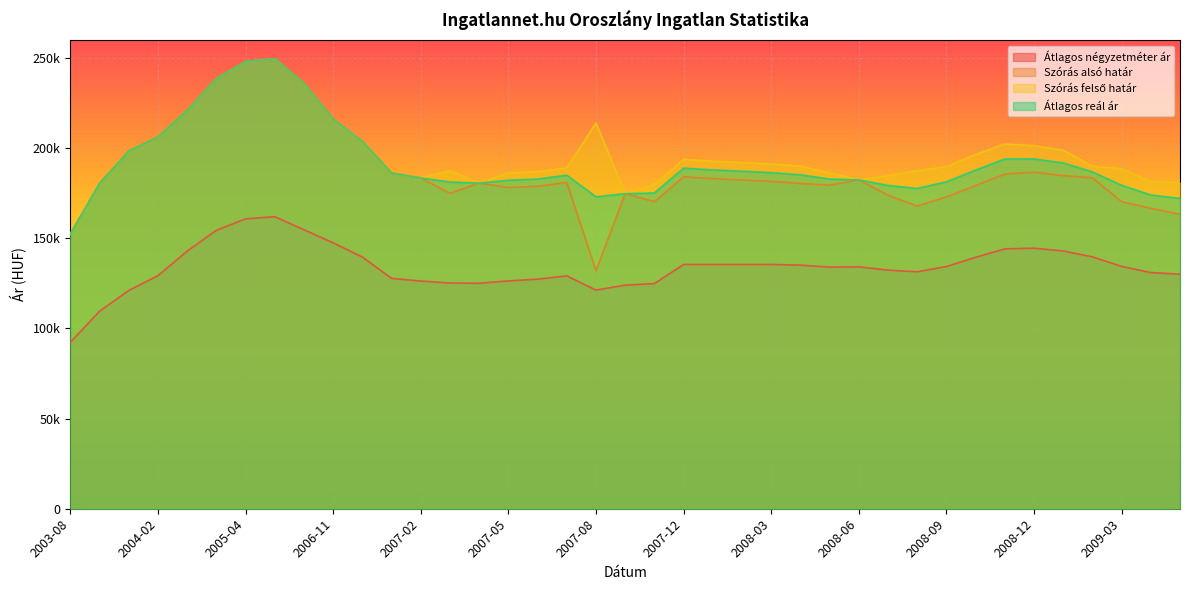

True or false: Szórás alsó határ and Átlagos reál ár cross at least once.

False